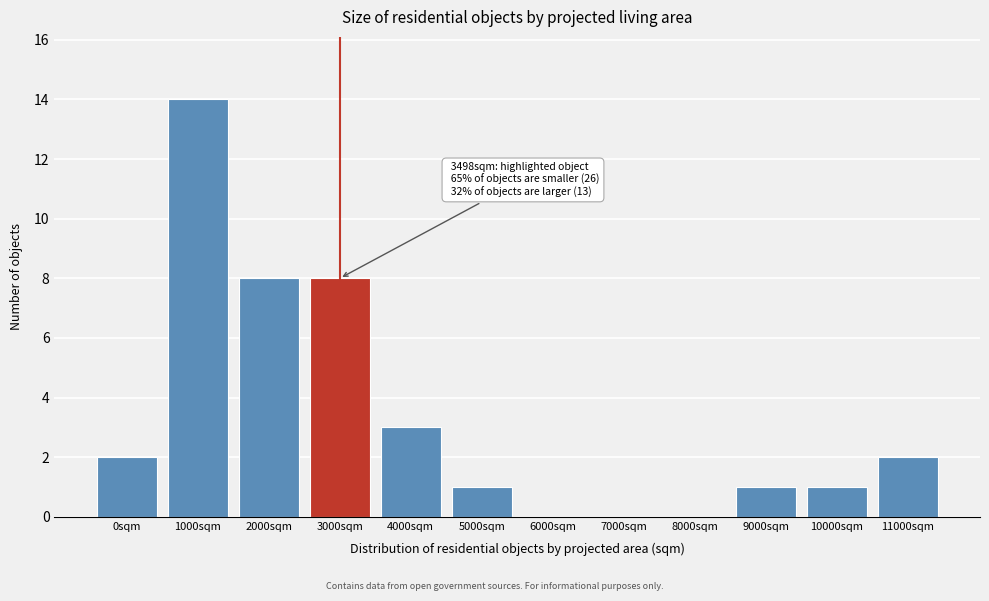

Reading right to left, transcribe all the data shown in this chart.

11000sqm=2	10000sqm=1	9000sqm=1	8000sqm=0	7000sqm=0	6000sqm=0	5000sqm=1	4000sqm=3	3000sqm=8	2000sqm=8	1000sqm=14	0sqm=2